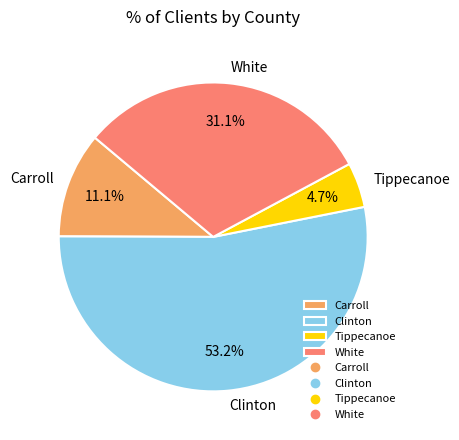

To the nearest percent, what percentage of the pie is Carroll?

11%